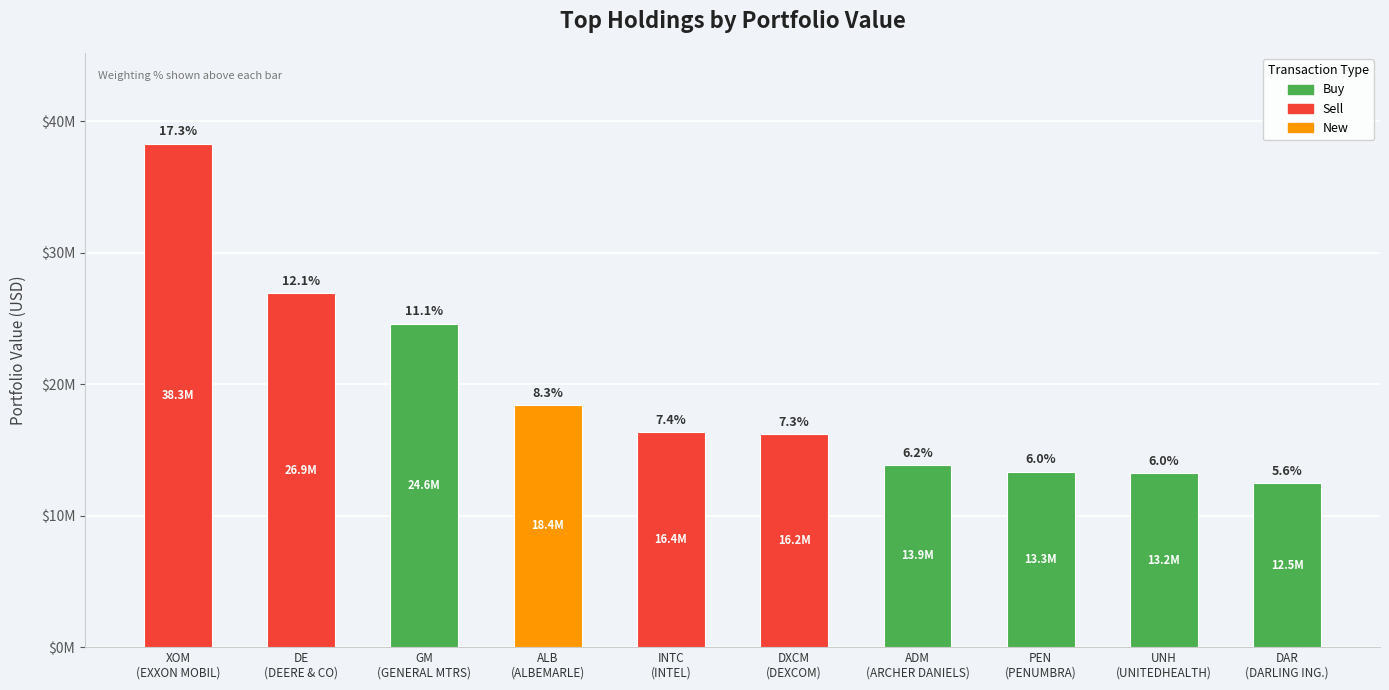

What is the greatest value displayed?

38280000